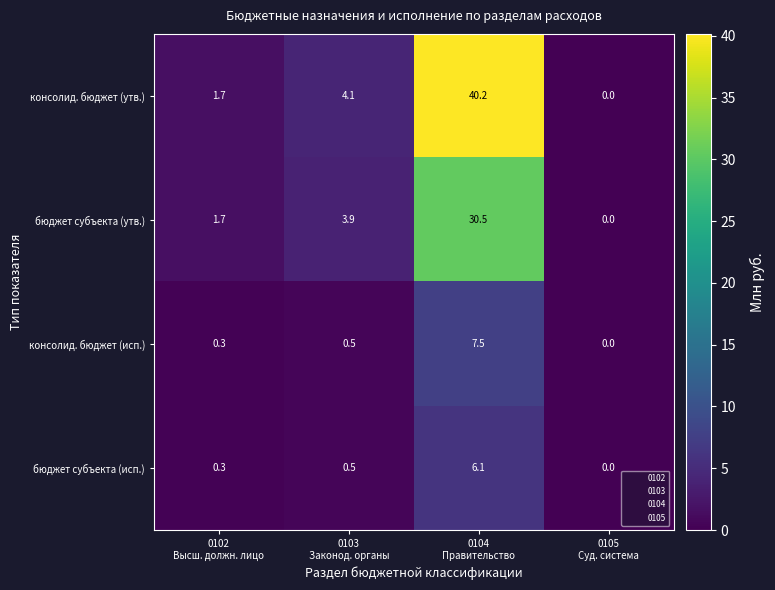

Which series has the widest spread of values?

консолид. бюджет (утв.)